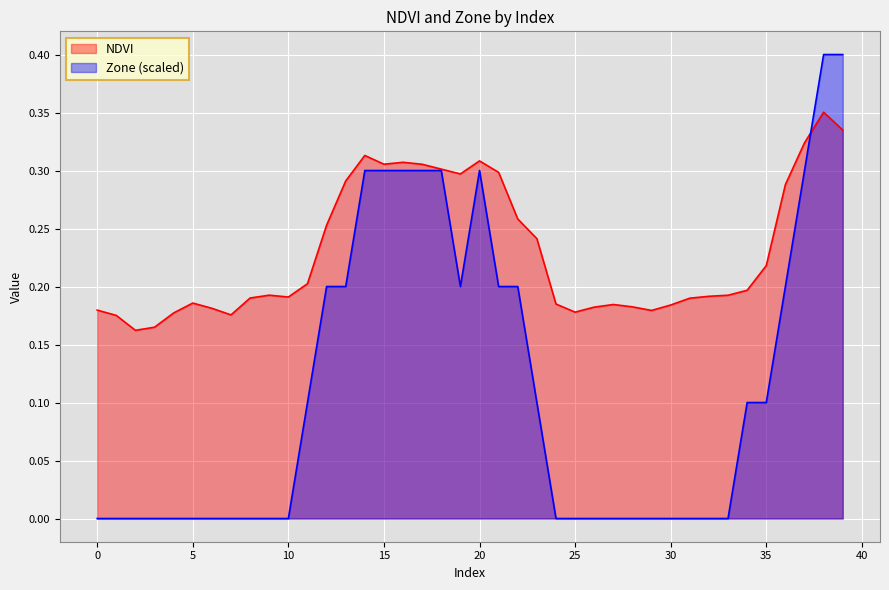

Between 27 and 17, which is larger?

17